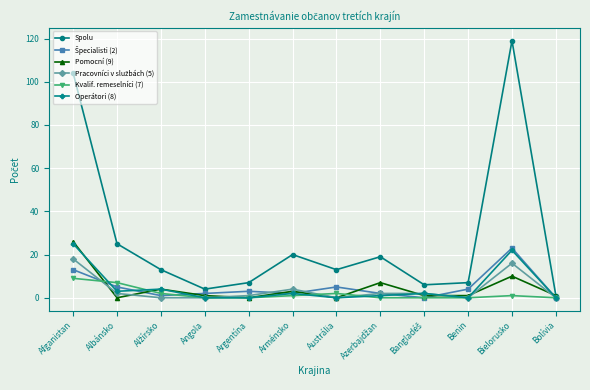

Between Argentína and Bielorusko, which series saw the biggest shift?

Spolu